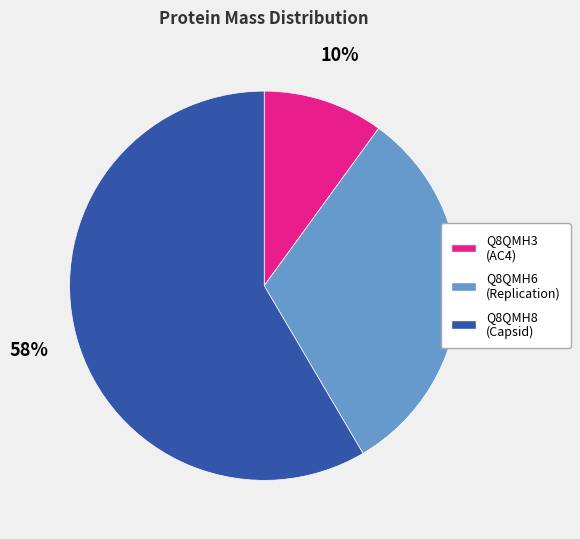

To the nearest percent, what is the difference between the largest and smallest slice percentages?

48%